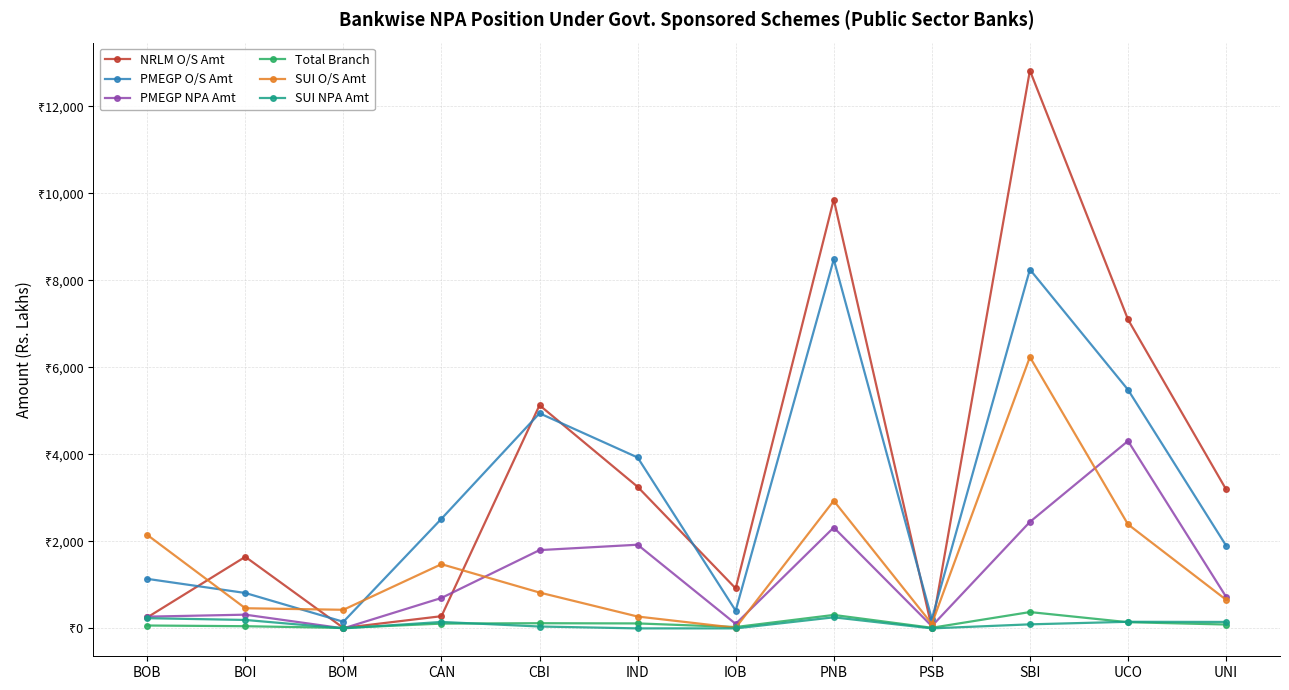

Which series ends up on top after the final intersection of SUI O/S Amt and PMEGP O/S Amt?

PMEGP O/S Amt